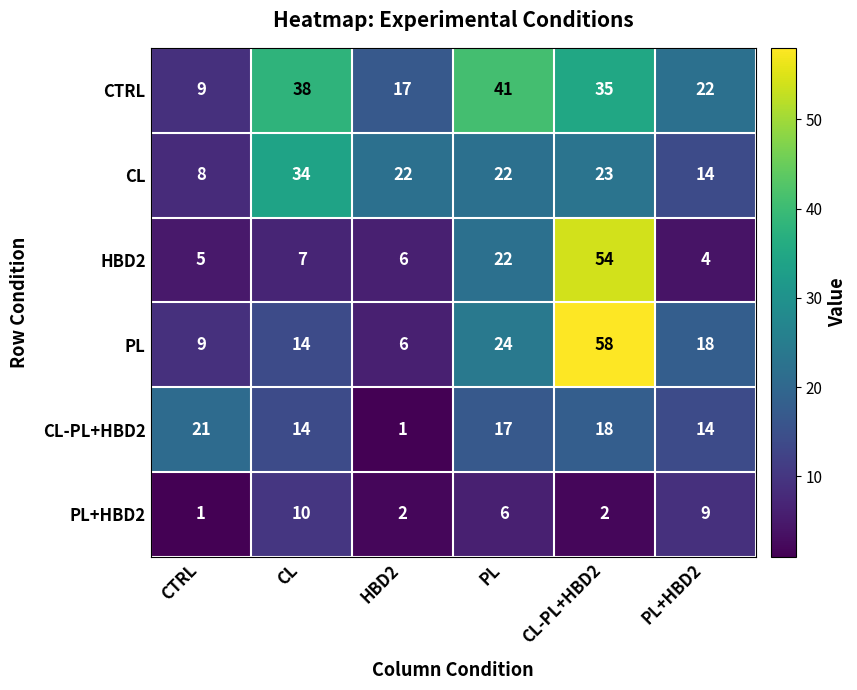

The PL series shows 58 at CL-PL+HBD2. True or false?

True